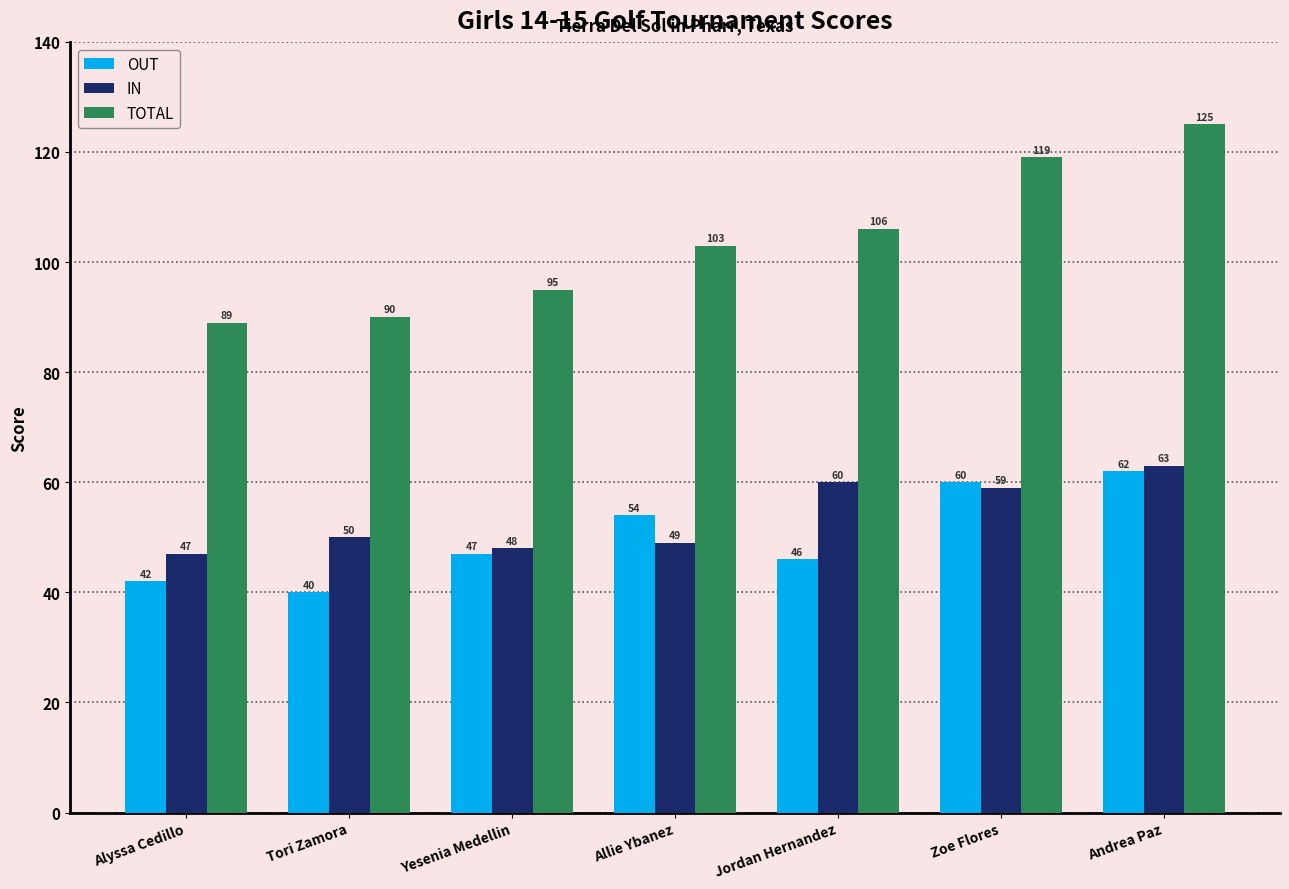

Rank the series at Jordan Hernandez from lowest to highest value.

OUT, IN, TOTAL